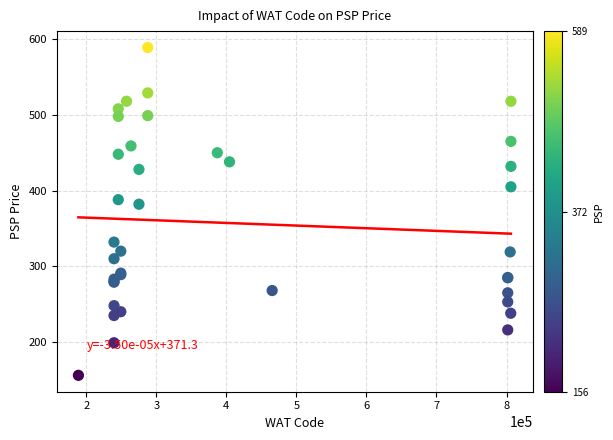

What Y value in the scatter plot is closest to 372?

382